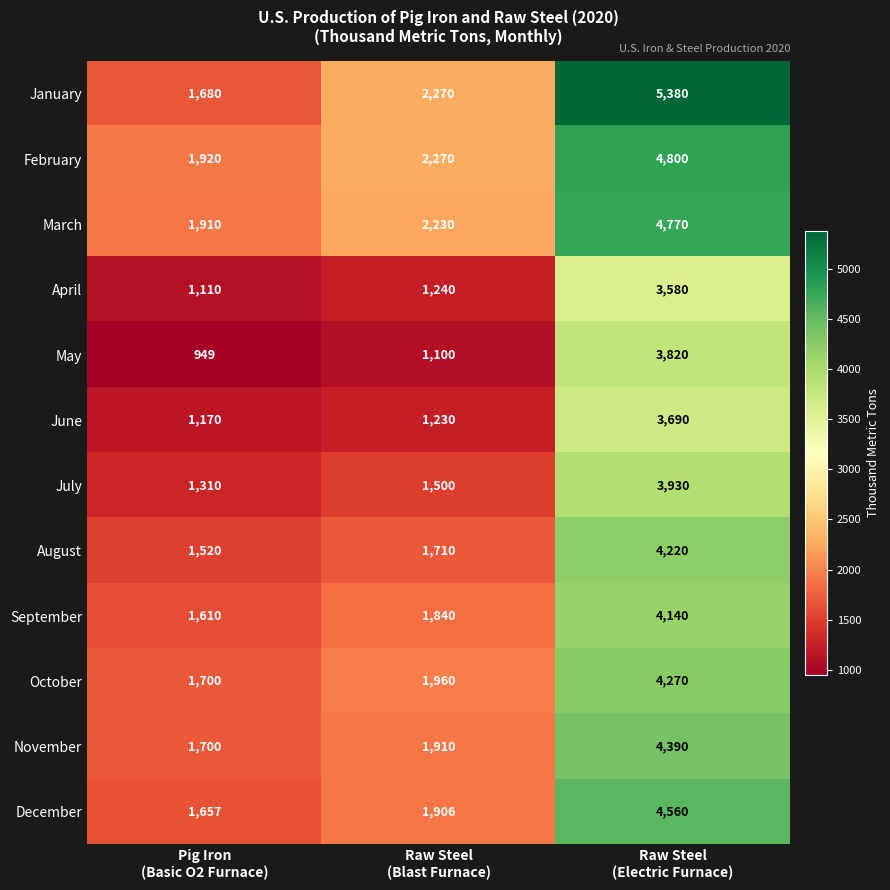

What is the difference between the maximum and second lowest values in the August series?

2510